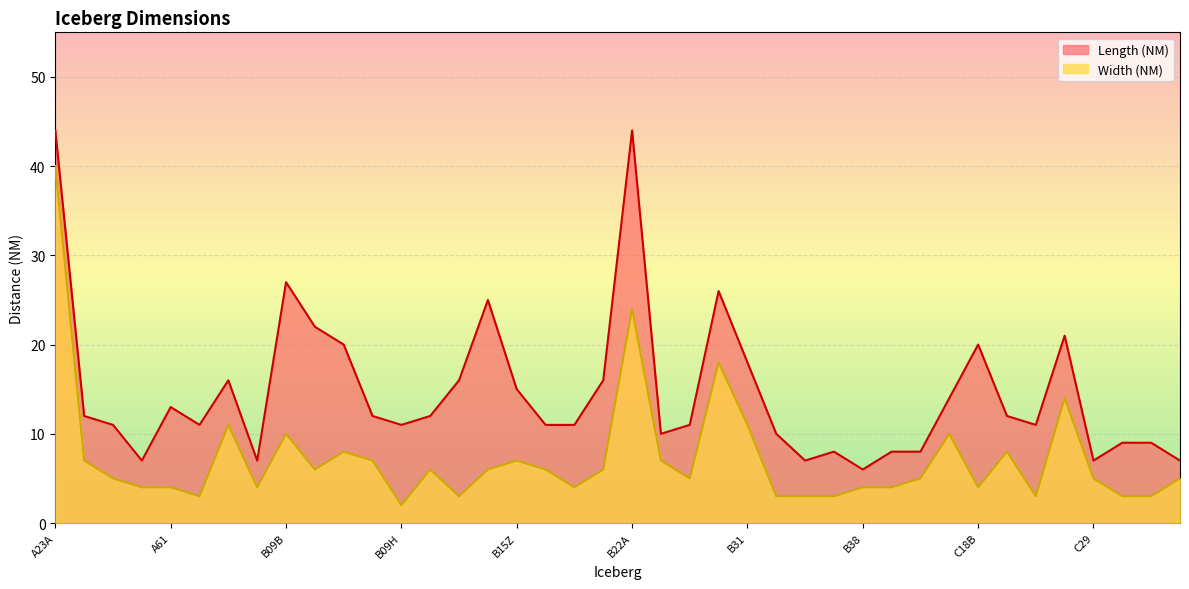

True or false: Width (NM) and Length (NM) cross at least once.

False